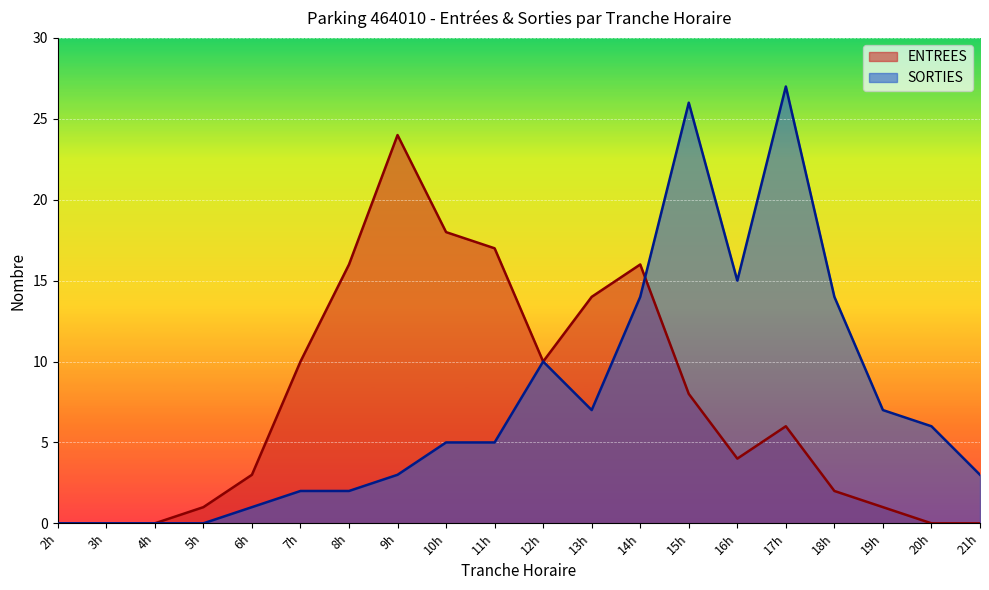

Which series changed the most between 7h and 15h?

SORTIES